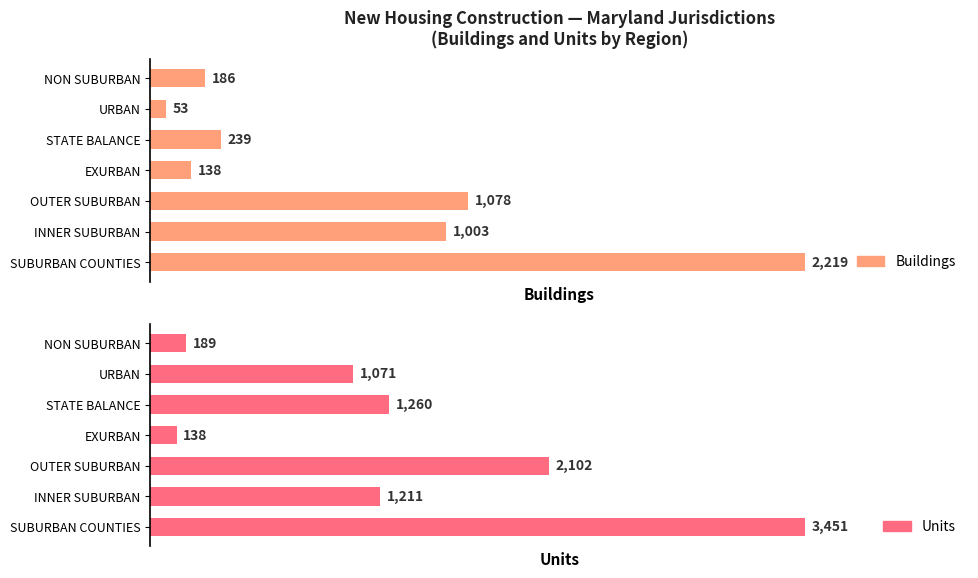

Which series has the largest range (max minus min)?

Units